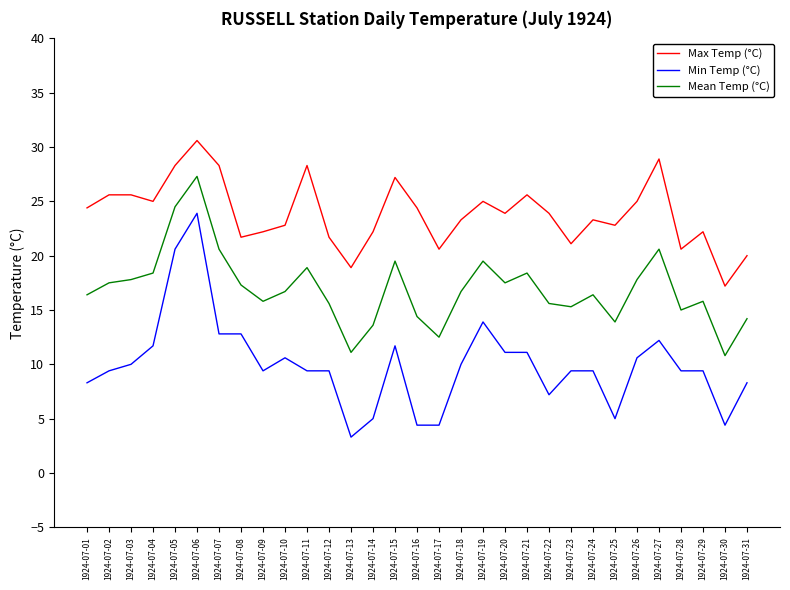

True or false: Min Temp (°C) and Max Temp (°C) intersect in this chart.

False